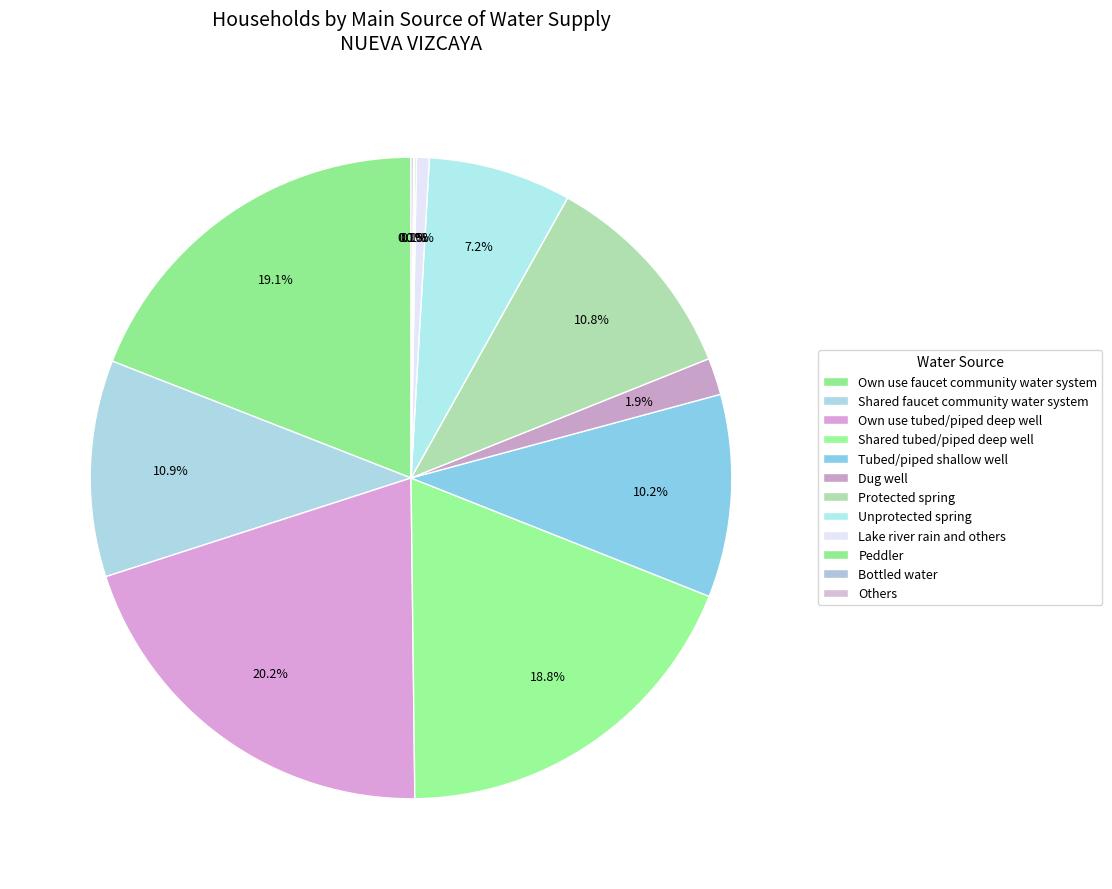

Is Shared tubed/piped deep well the majority of the pie?

No